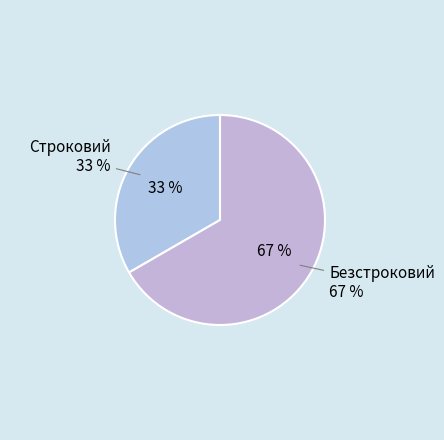

Is it true that Безстроковий is 52% of the pie?

False